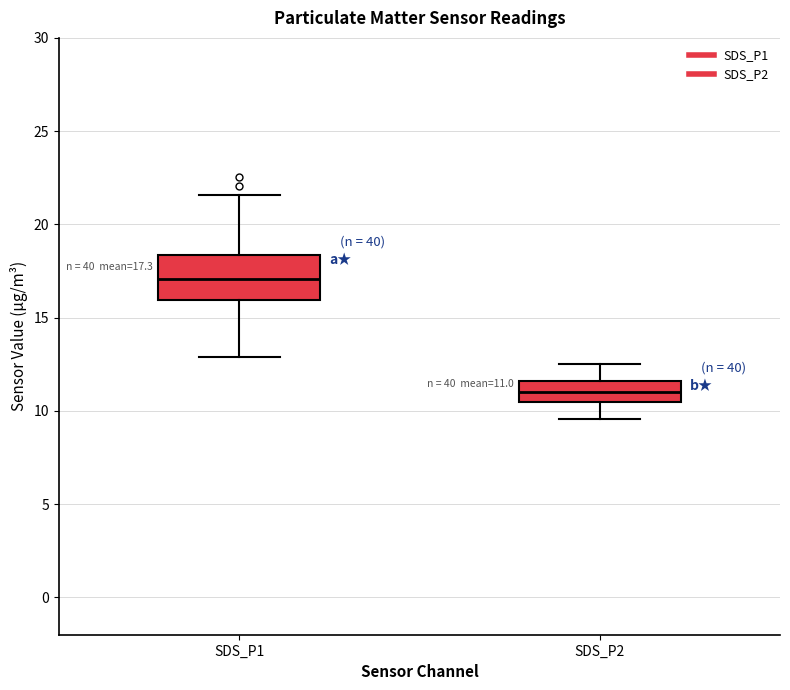

Which box has the lowest median line?

SDS_P2